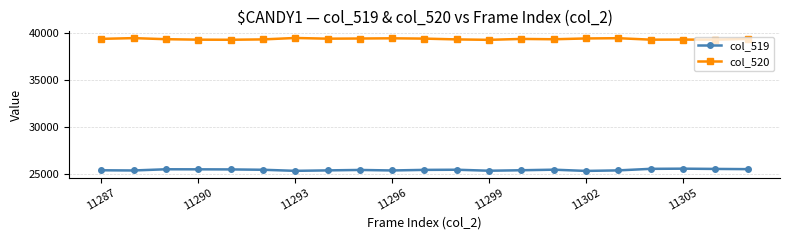

True or false: col_520 and col_519 cross at least once.

False